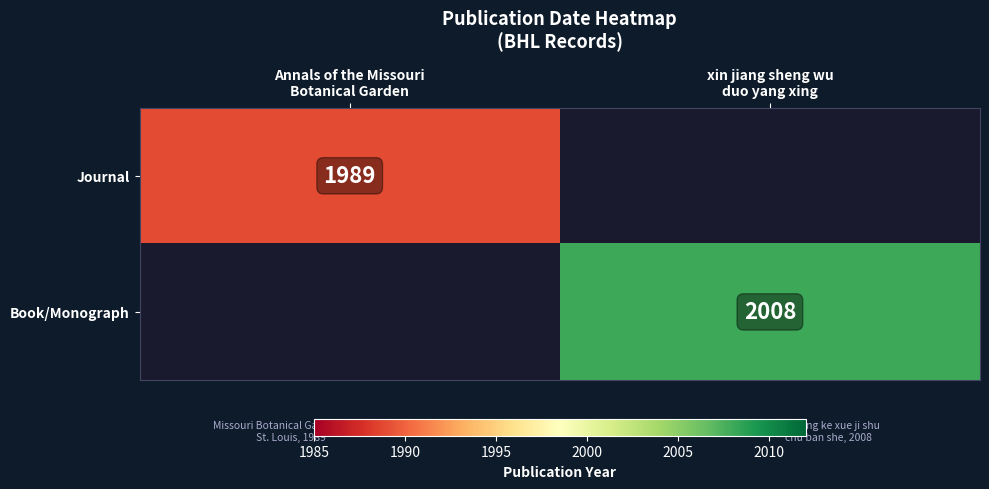

Which series has the widest spread of values?

Journal